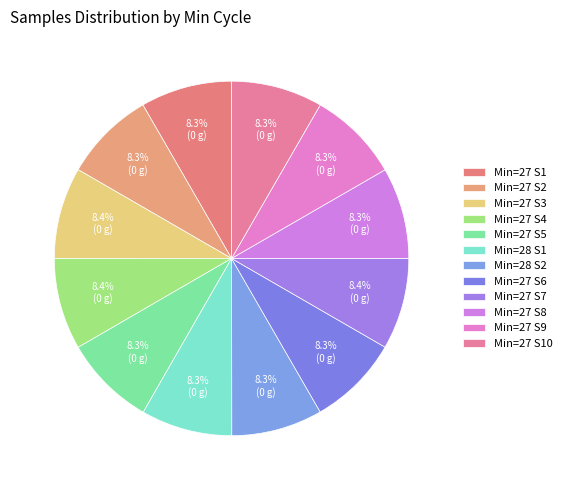

Count the number of slices in the pie.

12